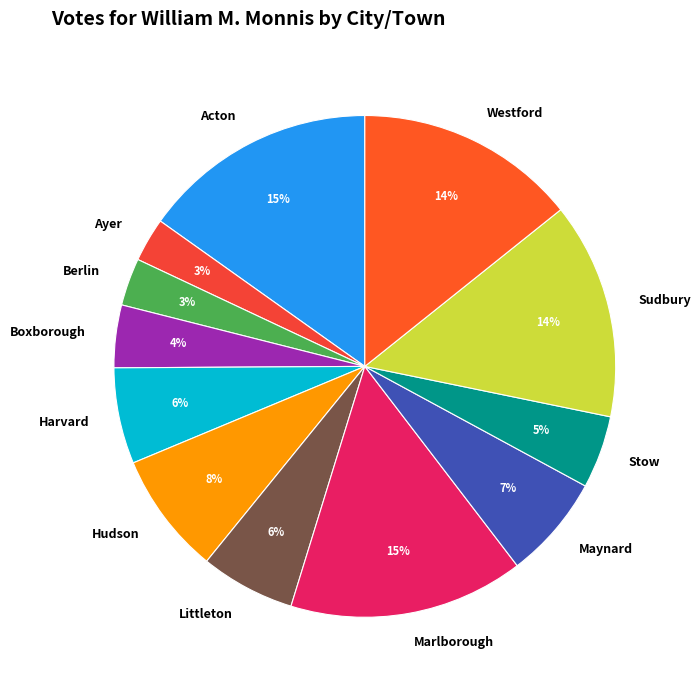

Does Maynard account for over 50% of the chart?

No